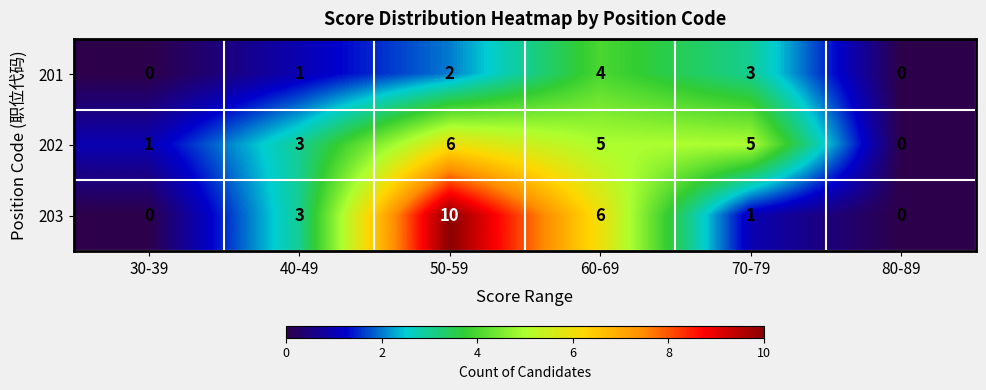

At which label is 201 closest to 2?

50-59